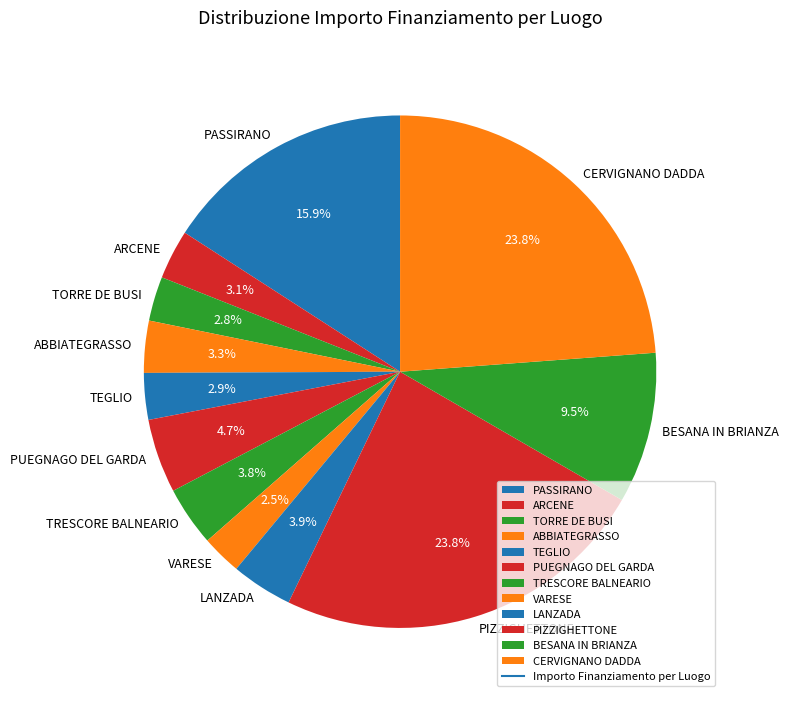

Do TORRE DE BUSI and LANZADA together represent more than half of the pie?

No